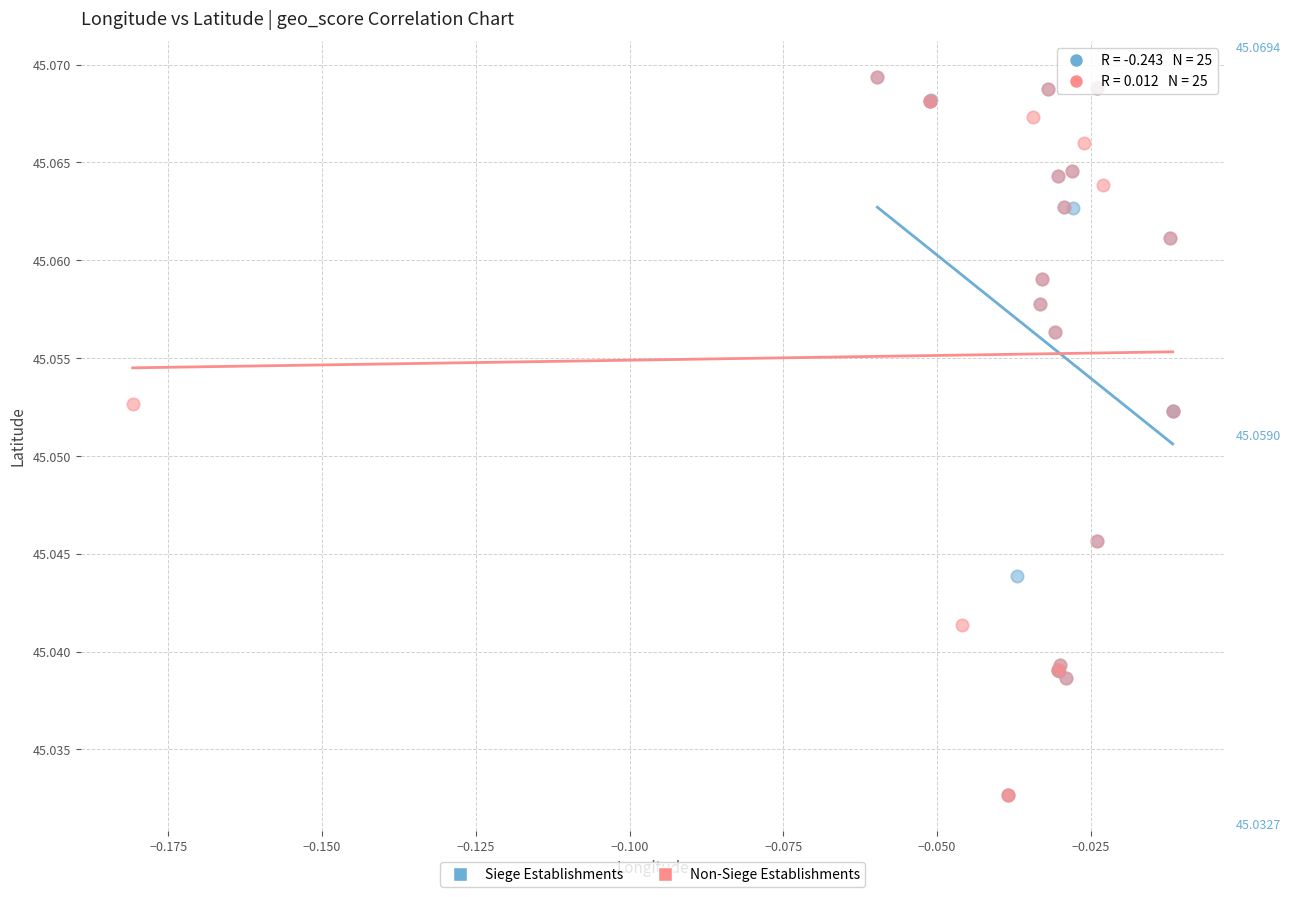

What are all the series names shown in the legend?

Siege Establishments, Non-Siege Establishments